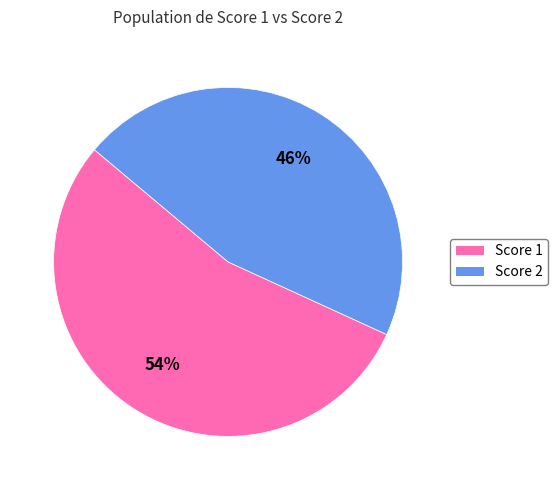

To the nearest percent, what is the average slice percentage?

50%